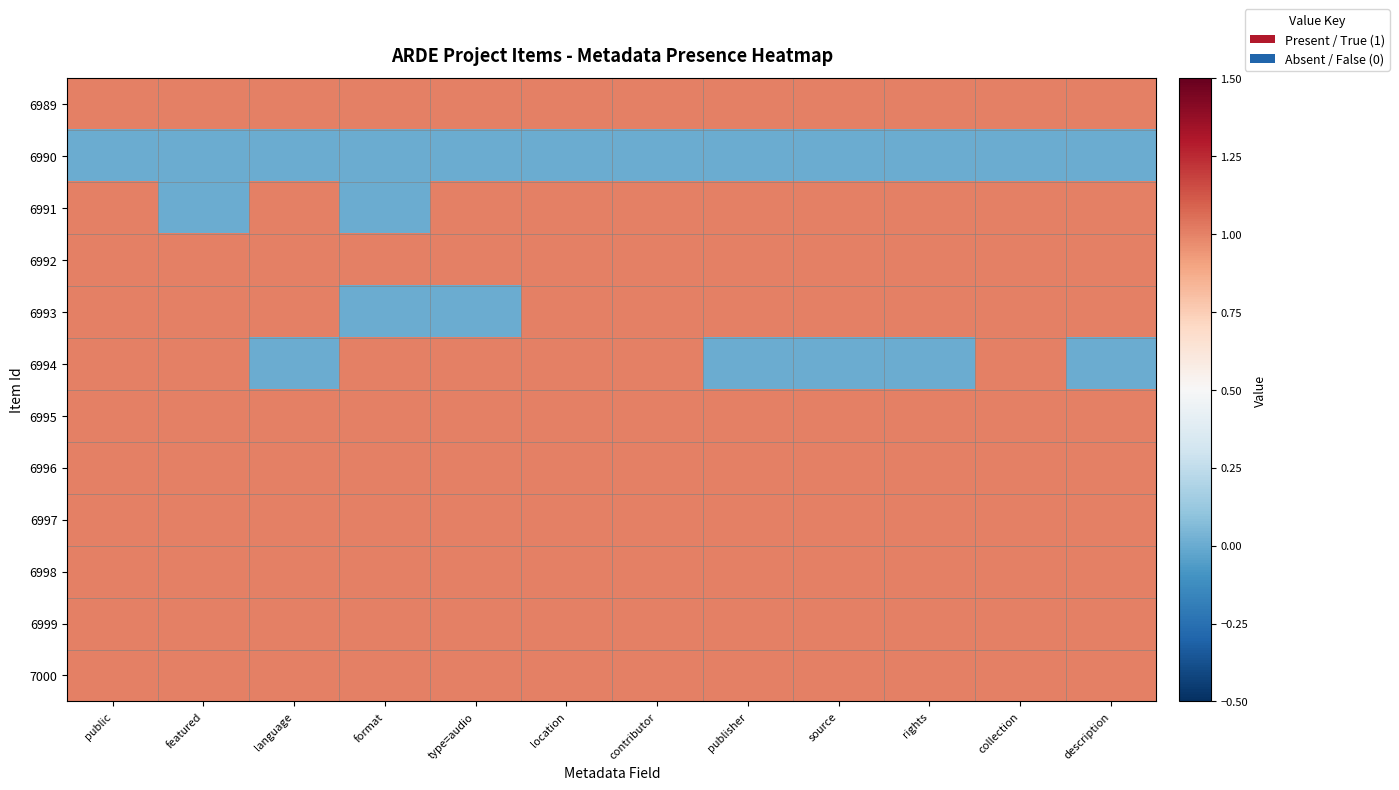

Rank the series by their maximum value, from lowest to highest.

6990, 6989, 6991, 6992, 6993, 6994, 6995, 6996, 6997, 6998, 6999, 7000